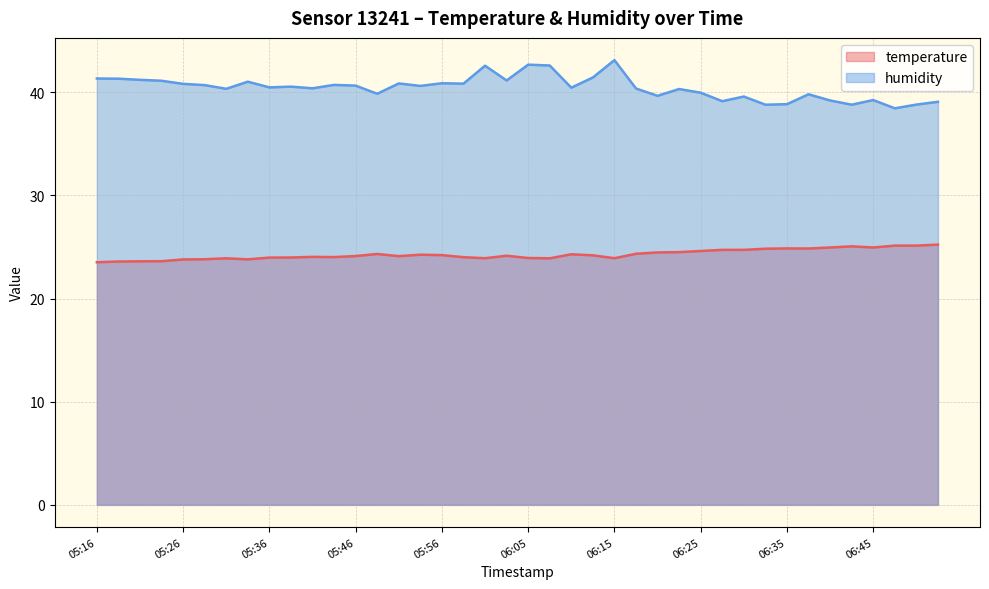

What is the highest value of the humidity series?

43.1